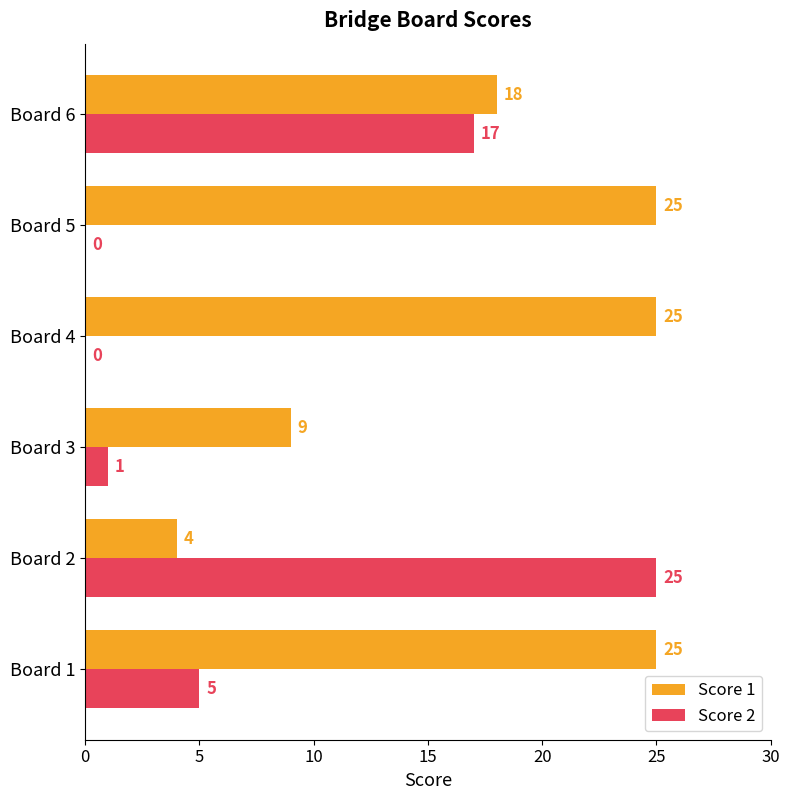

At which category is the sum across all series the highest?

Board 6